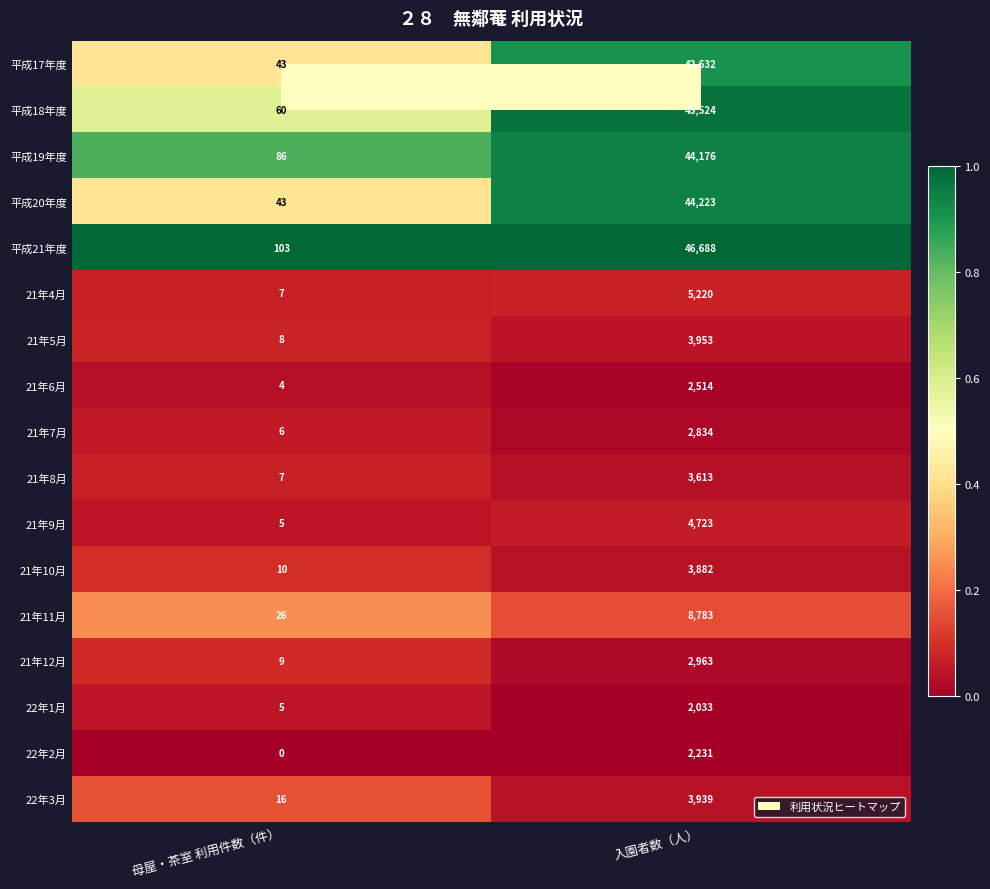

What is the maximum value shown in the chart?

46688